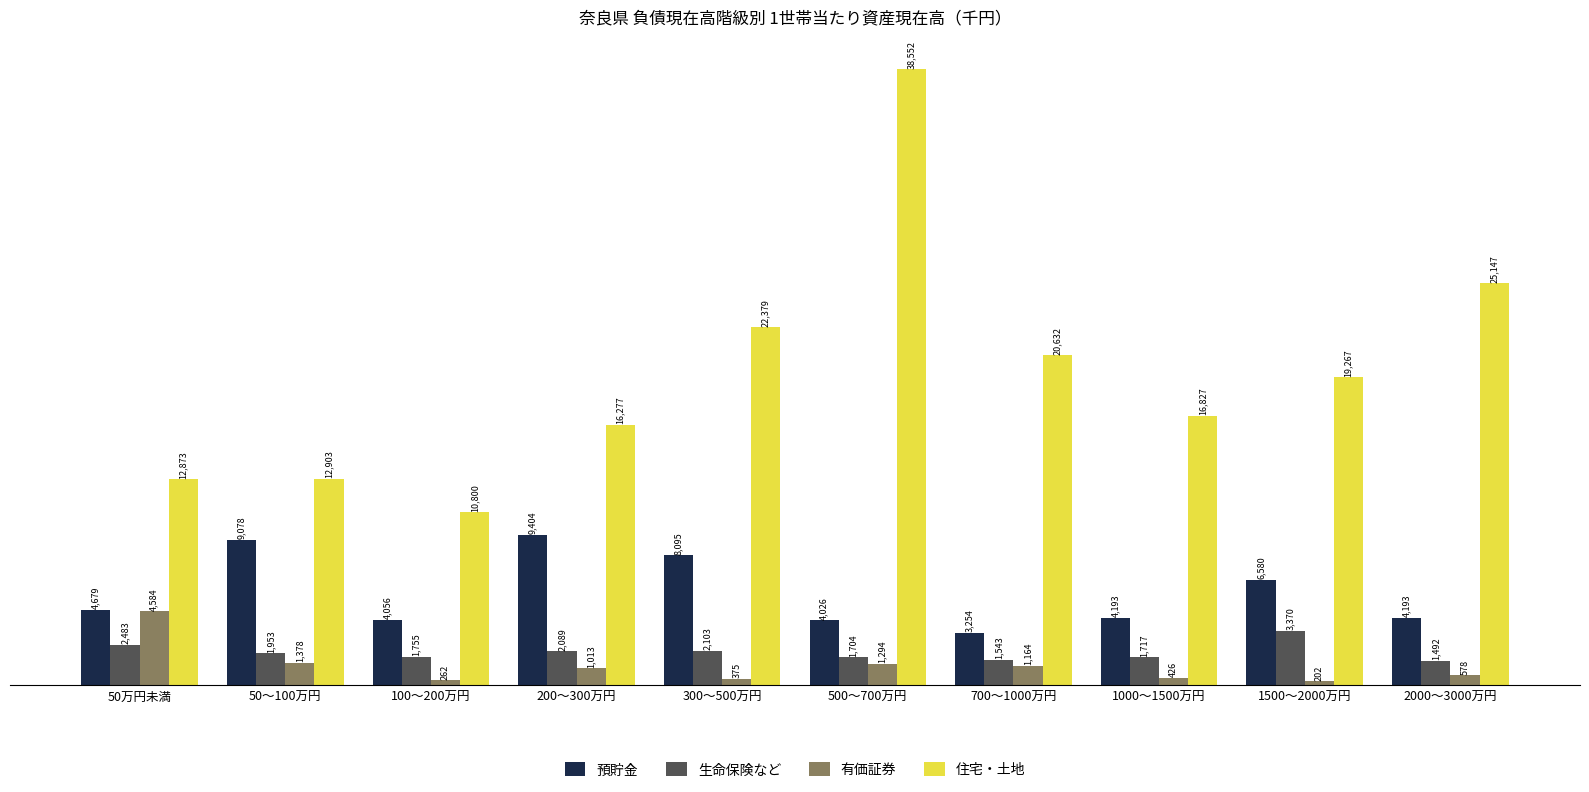

What position from the left is 200～300万円?

4